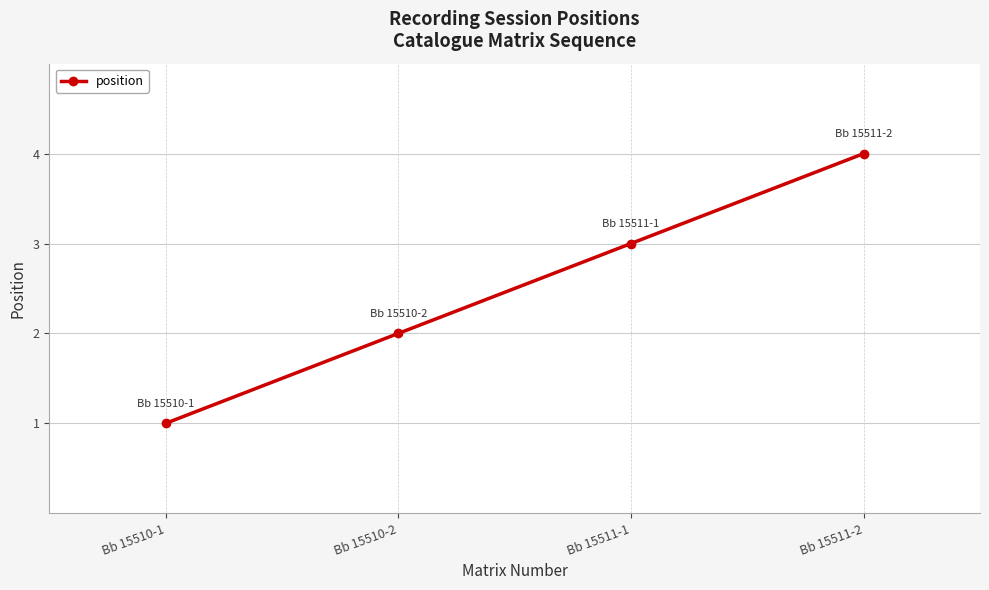

What is the sum of the values at Bb 15510-1 and Bb 15511-2?

5